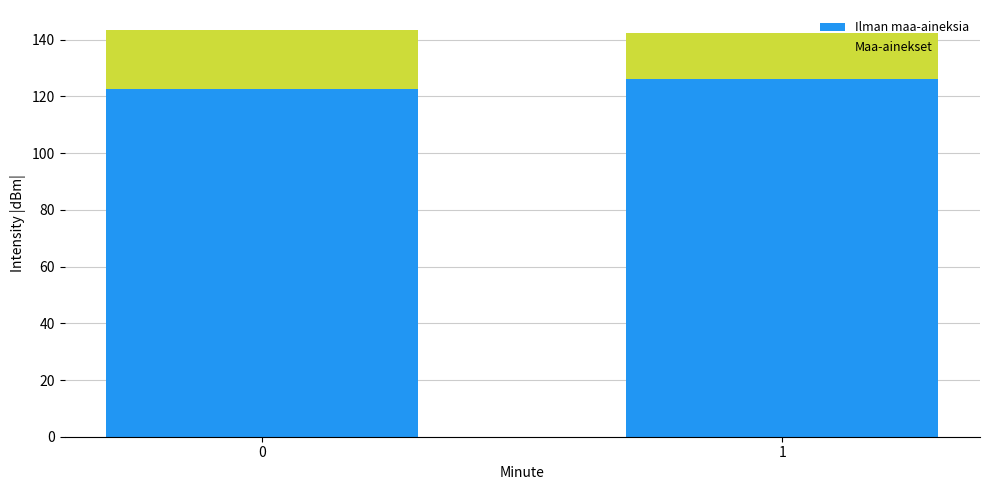

List the labels in order of Ilman maa-aineksia value, smallest first.

0, 1